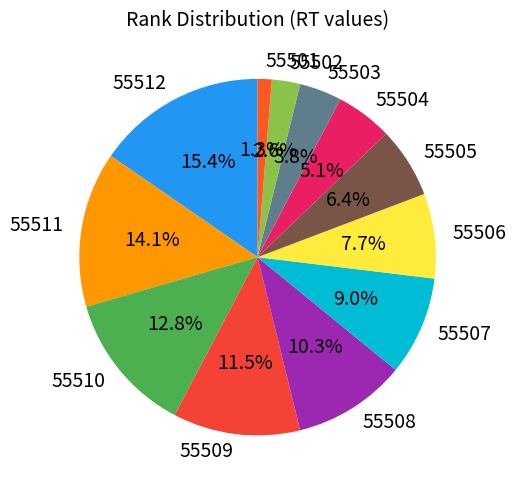

To the nearest percent, what is the difference between the largest and smallest slice percentages?

14%